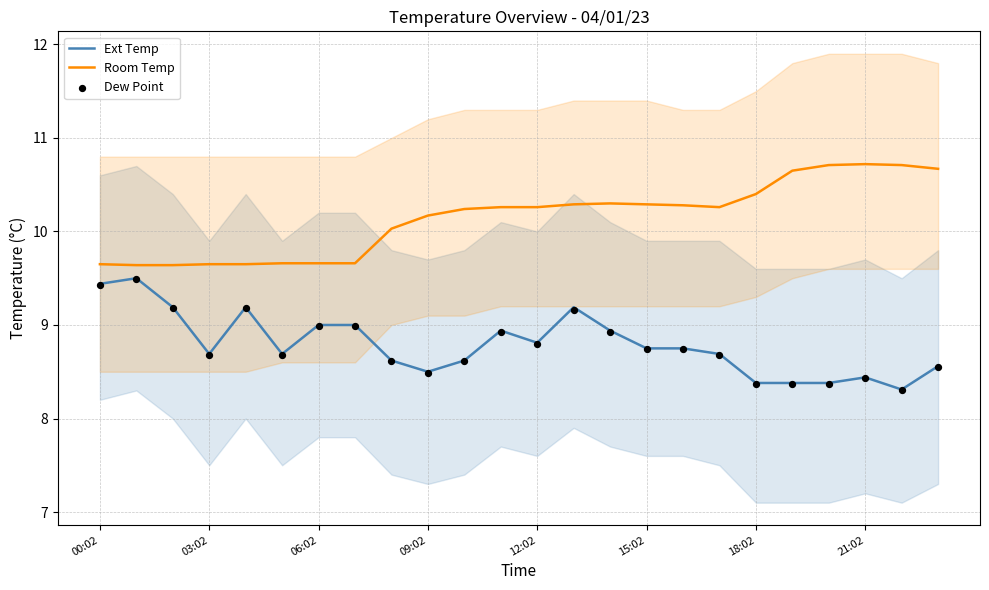

Which series has the largest Y range (max minus min)?

Ext Temp